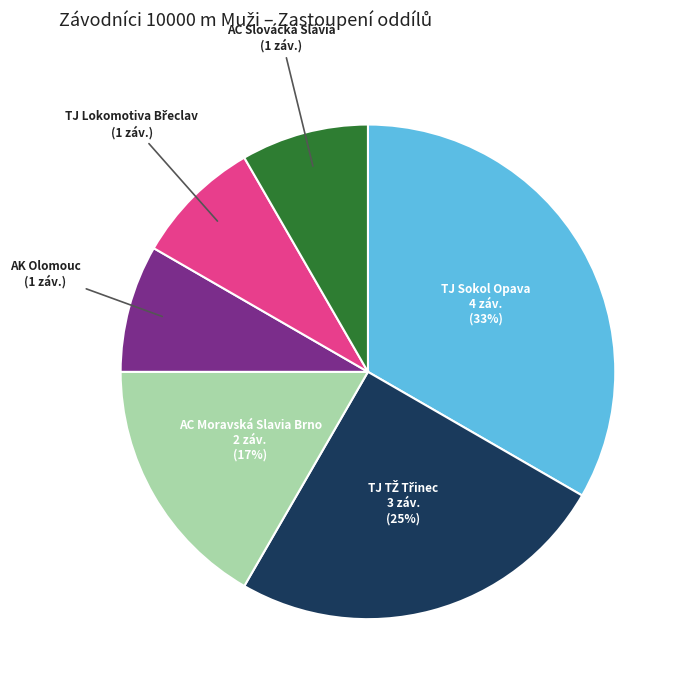

Which has a higher value, TJ Sokol Opava or AK Olomouc?

TJ Sokol Opava